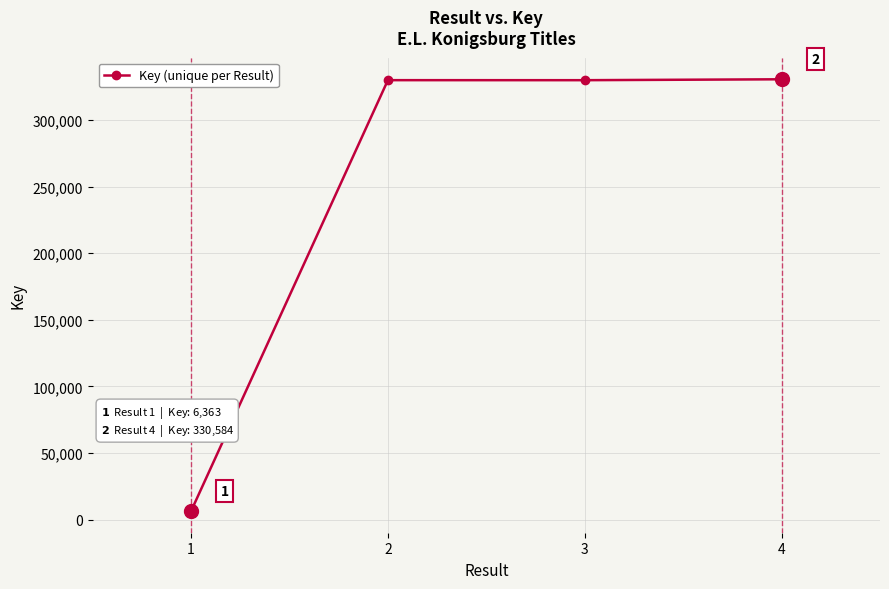

Does the chart display data point markers on the line(s)?

Yes